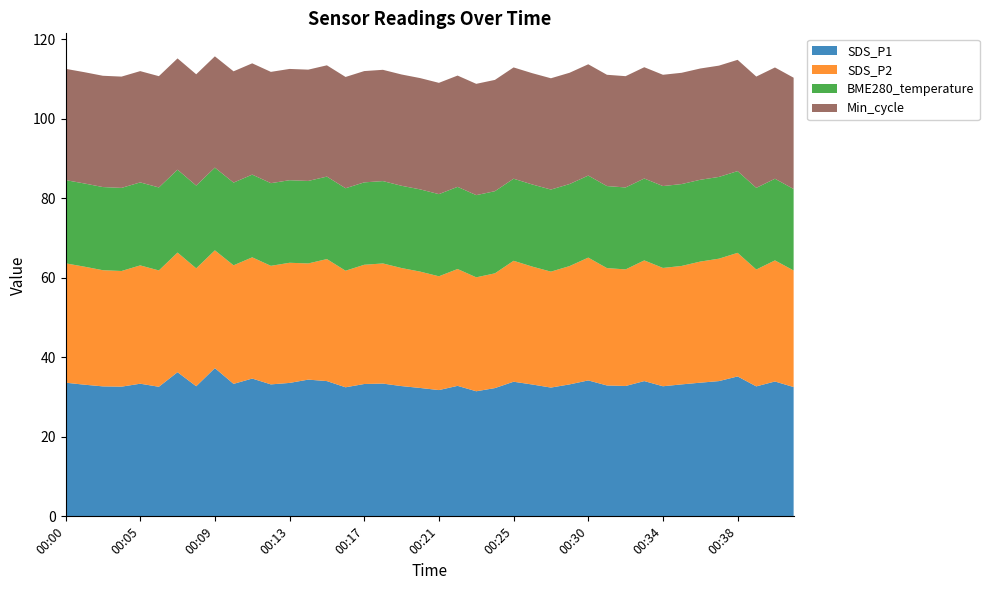

Reading right to left, list all the values displayed in this chart.

SDS_P1: 00:41=32.5	00:40=33.9	00:39=32.7	00:38=35.2	00:37=34.0	00:36=33.6	00:35=33.2	00:34=32.7	00:33=34.0	00:32=32.8	00:31=32.9	00:30=34.2	00:29=33.2	00:28=32.4	00:27=33.2	00:25=33.9	00:24=32.3	00:23=31.5	00:22=32.8	00:21=31.8	00:20=32.3	00:19=32.8	00:18=33.4	00:17=33.3	00:16=32.5	00:15=34.0	00:14=34.4	00:13=33.6	00:12=33.2	00:11=34.7	00:10=33.3	00:09=37.3	00:08=32.7	00:07=36.3	00:06=32.6	00:05=33.4	00:04=32.6	00:03=32.7	00:02=33.1	00:00=33.6
SDS_P2: 00:41=29.3	00:40=30.5	00:39=29.4	00:38=31.1	00:37=30.8	00:36=30.5	00:35=29.8	00:34=29.8	00:33=30.4	00:32=29.3	00:31=29.5	00:30=30.9	00:29=29.8	00:28=29.2	00:27=29.7	00:25=30.4	00:24=28.9	00:23=28.7	00:22=29.4	00:21=28.6	00:20=29.3	00:19=29.7	00:18=30.2	00:17=30.0	00:16=29.3	00:15=30.7	00:14=29.2	00:13=30.2	00:12=29.8	00:11=30.5	00:10=29.8	00:09=29.6	00:08=29.7	00:07=30.1	00:06=29.3	00:05=29.8	00:04=29.1	00:03=29.2	00:02=29.7	00:00=30.0
BME280_temperature: 00:41=20.5	00:40=20.5	00:39=20.6	00:38=20.6	00:37=20.6	00:36=20.6	00:35=20.6	00:34=20.6	00:33=20.6	00:32=20.6	00:31=20.6	00:30=20.6	00:29=20.6	00:28=20.6	00:27=20.7	00:25=20.6	00:24=20.7	00:23=20.7	00:22=20.7	00:21=20.7	00:20=20.7	00:19=20.7	00:18=20.7	00:17=20.7	00:16=20.8	00:15=20.8	00:14=20.8	00:13=20.8	00:12=20.8	00:11=20.8	00:10=20.8	00:09=20.8	00:08=20.8	00:07=20.9	00:06=20.9	00:05=20.9	00:04=20.9	00:03=20.9	00:02=20.9	00:00=20.9
Min_cycle: 00:41=28.0	00:40=28.0	00:39=28.0	00:38=28.0	00:37=28.0	00:36=28.0	00:35=28.0	00:34=28.0	00:33=28.0	00:32=28.0	00:31=28.0	00:30=28.0	00:29=28.0	00:28=28.0	00:27=28.0	00:25=28.0	00:24=28.0	00:23=28.0	00:22=28.0	00:21=28.0	00:20=28.0	00:19=28.0	00:18=28.0	00:17=28.0	00:16=28.0	00:15=28.0	00:14=28.0	00:13=28.0	00:12=28.0	00:11=28.0	00:10=28.0	00:09=28.0	00:08=28.0	00:07=28.0	00:06=28.0	00:05=28.0	00:04=28.0	00:03=28.0	00:02=28.0	00:00=28.0